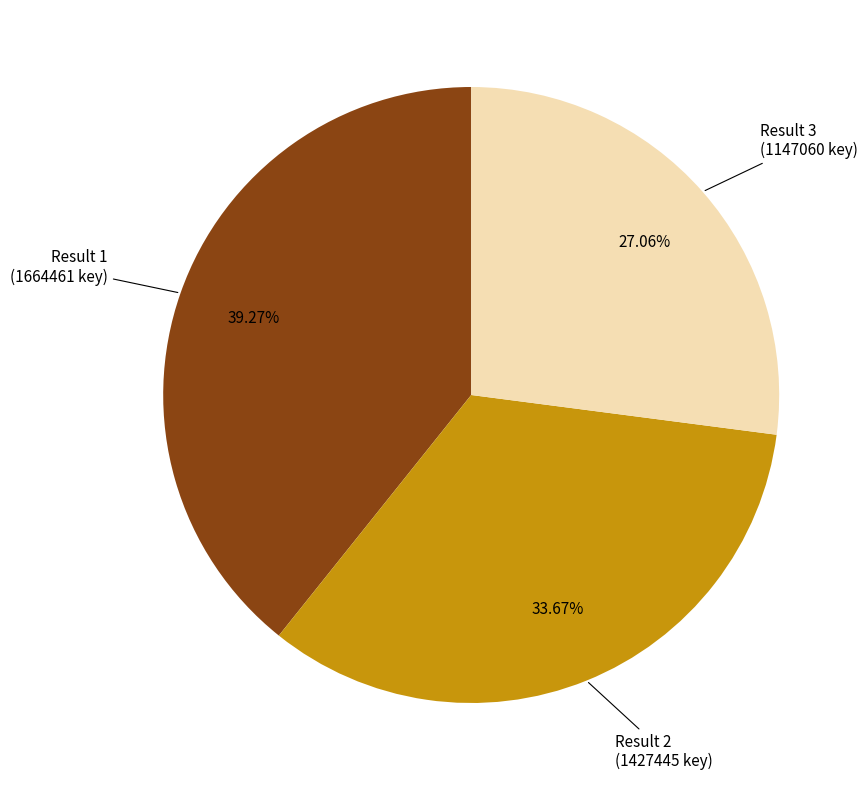

Is there any slice that represents more than half of the pie?

No